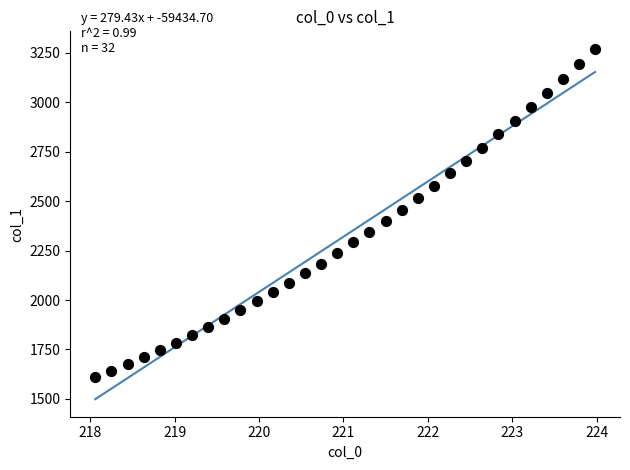

What is the range of X values (max minus min)?

5.9